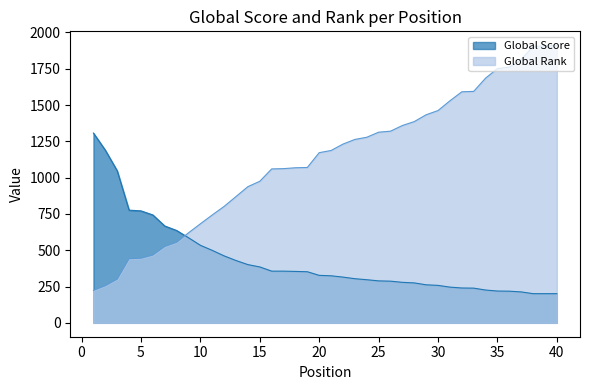

Reading left to right, extract all data points from this chart.

Global Score: 1307	1189	1047	776	771	743	667	636	586	534	499	461	429	401	385	356	356	354	352	327	324	315	304	297	289	287	279	275	262	258	246	240	239	226	219	218	213	201	201	201
Global Rank: 224	256	301	442	445	467	526	555	620	682	743	802	870	938	975	1060	1062	1068	1070	1172	1187	1231	1263	1278	1313	1320	1359	1386	1433	1462	1529	1591	1594	1685	1751	1761	1813	1904	1907	1912